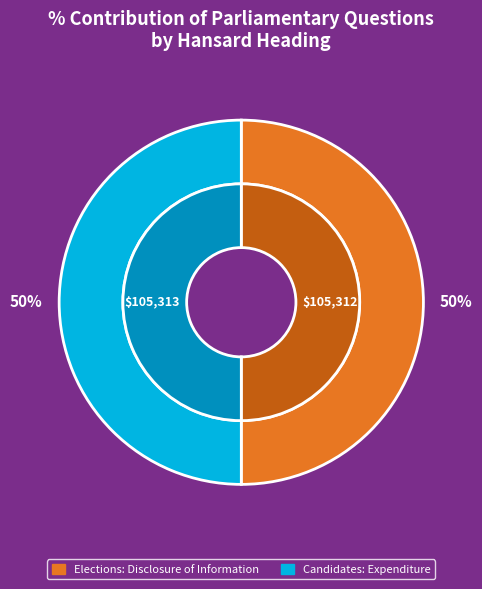

Which slice is the smallest?

Elections: Disclosure of Information